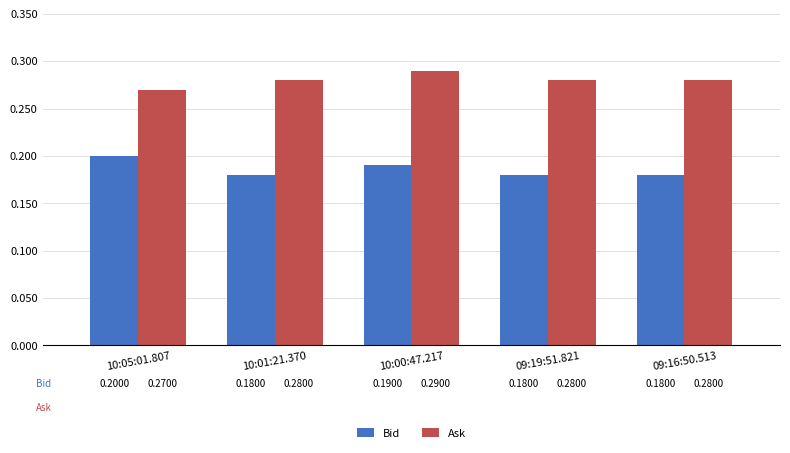

At 09:19:51.821, list the series in order from largest to smallest.

Ask, Bid